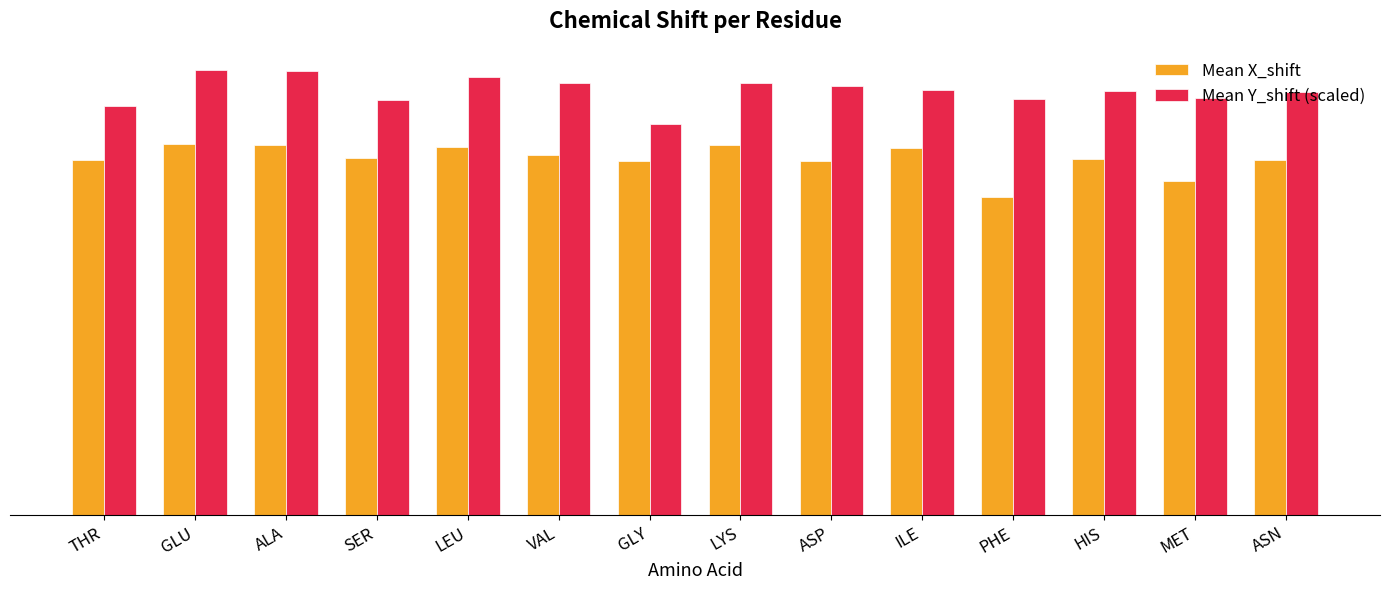

Where is Mean Y_shift (scaled) nearest to the value 9?

GLY